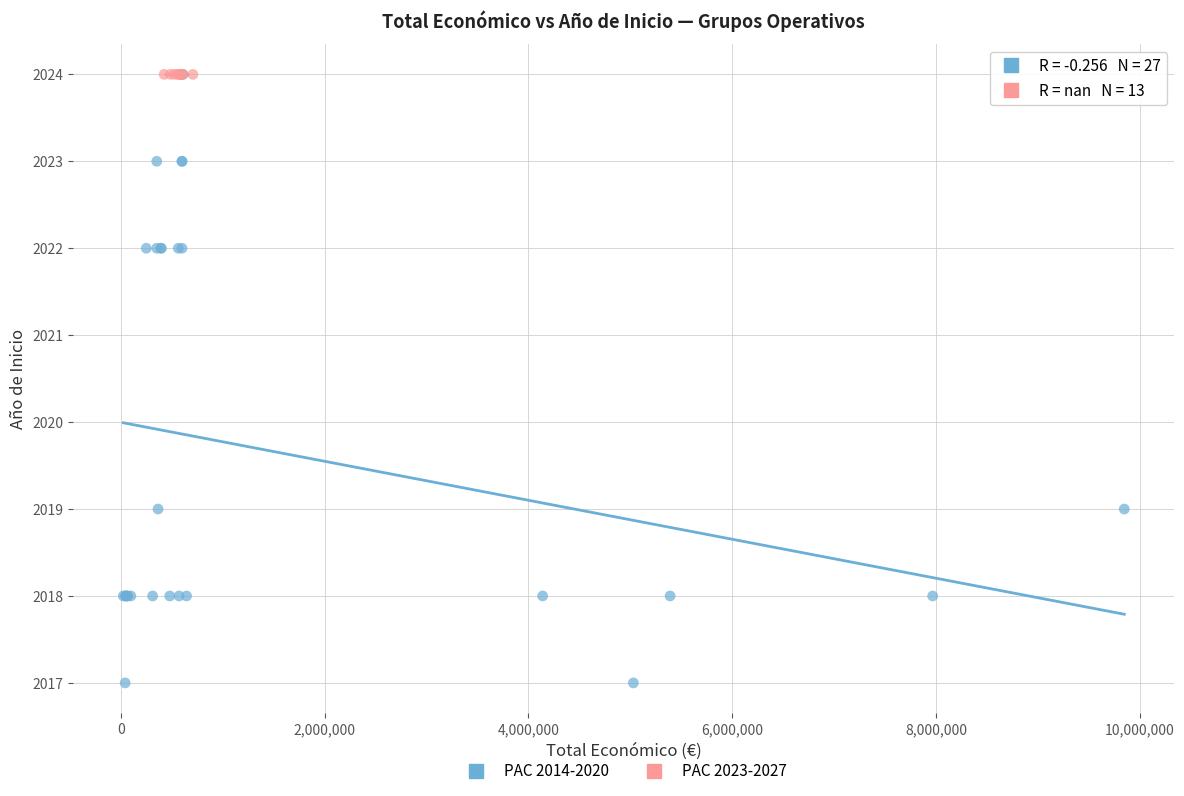

Which series contains the lowest Y value?

PAC 2014-2020